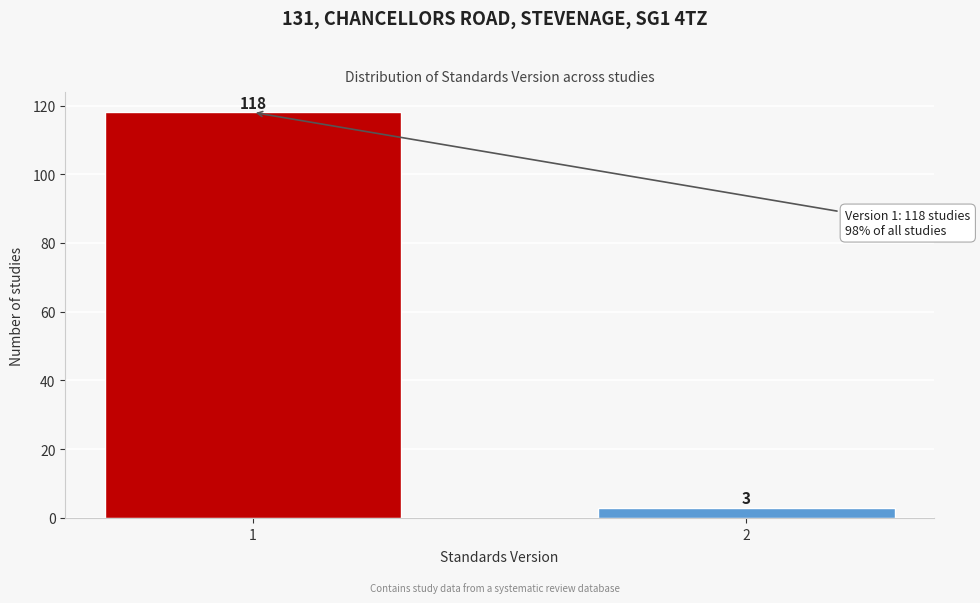

Reading right to left, what are all the values shown in this chart?

3	118